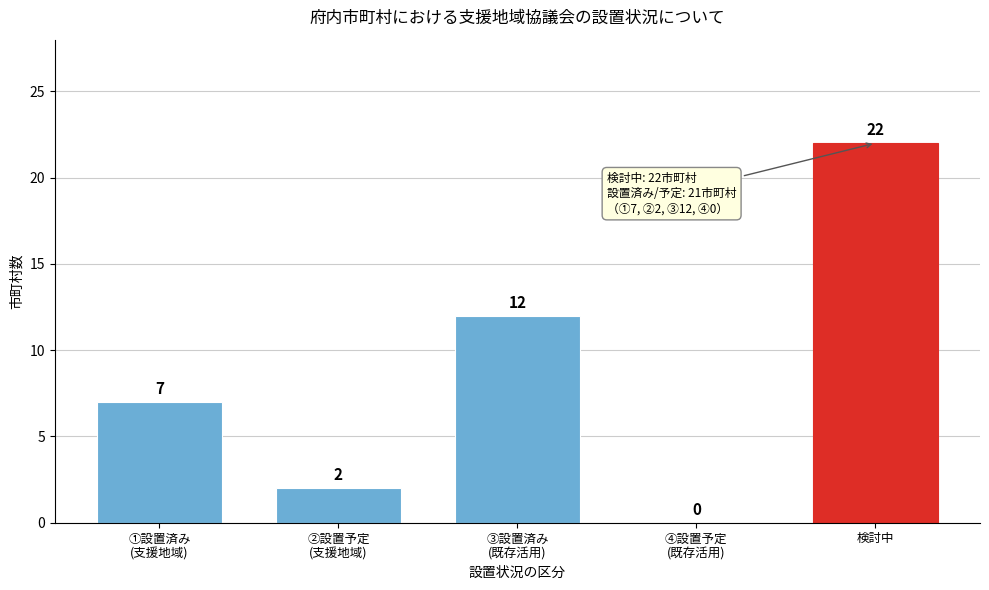

What is the sum of all values?

43